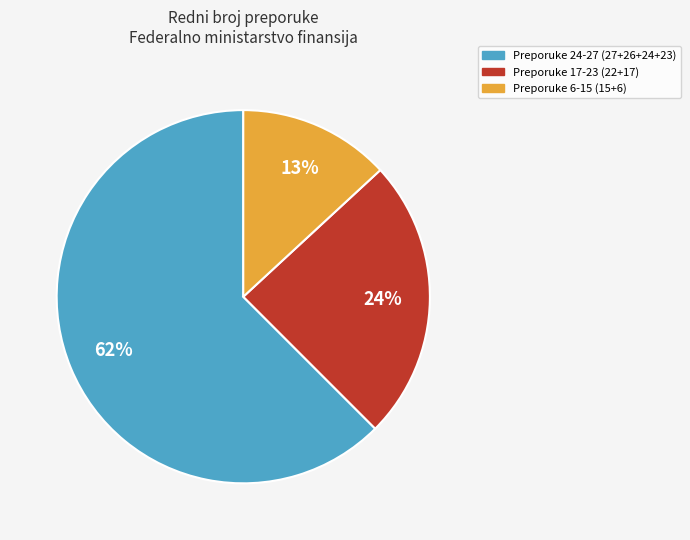

To the nearest percent, what is the difference between the largest and smallest slice percentages?

49%